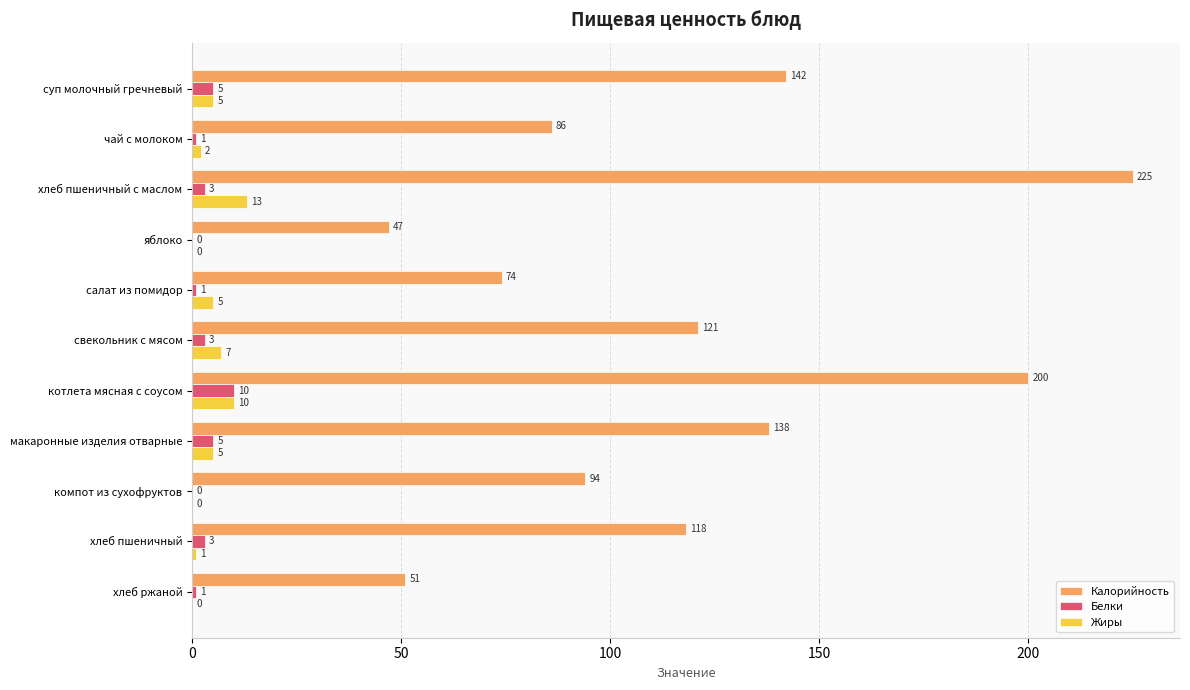

What is the total value across all series at салат из помидор?

80